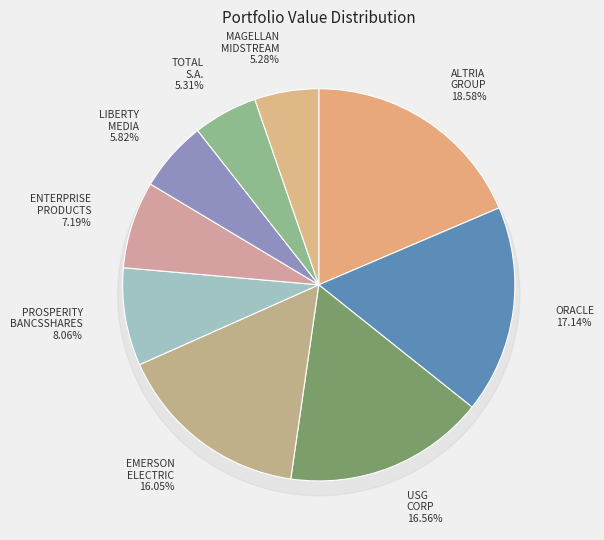

To the nearest percent, what percentage of the pie is ORACLE?

17%